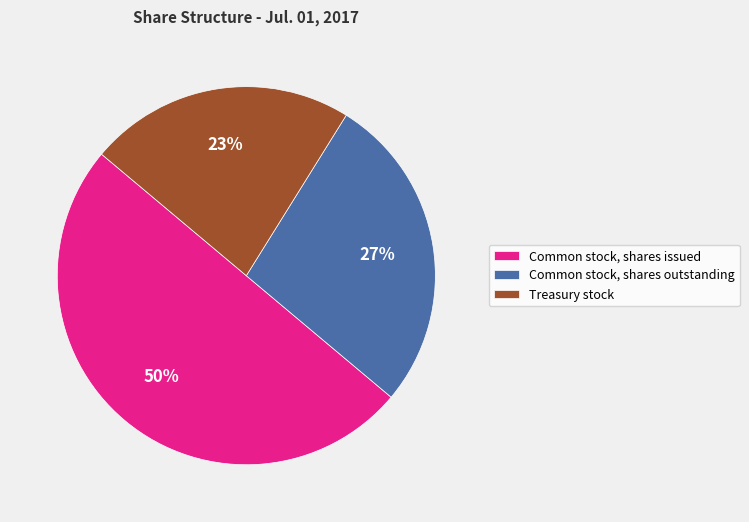

What is the largest slice in the pie chart?

Common stock, shares issued